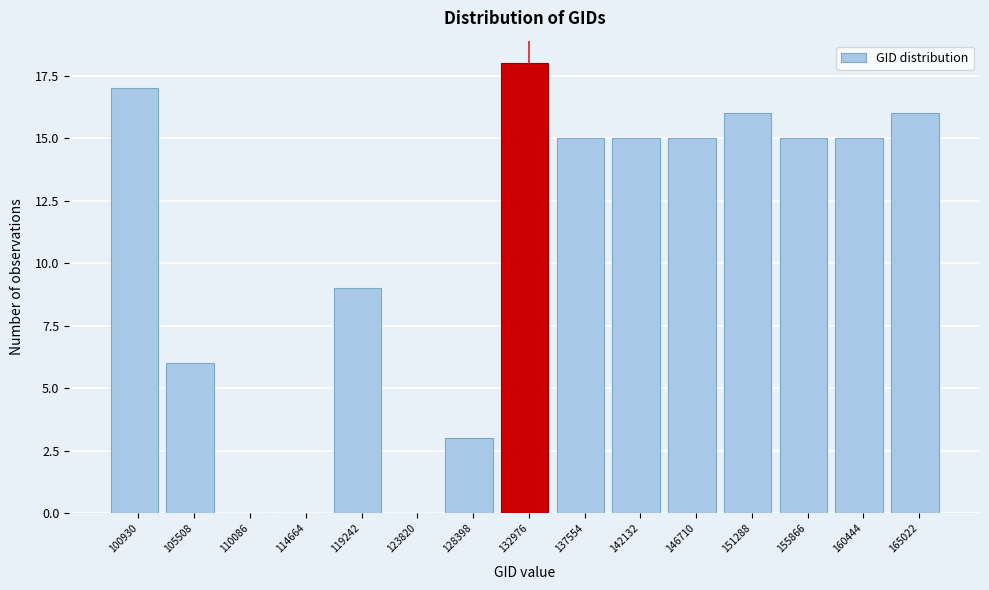

Reading right to left, what are all the values shown in this chart?

165022=16	160444=15	155866=15	151288=16	146710=15	142132=15	137554=15	132976=18	128398=3	123820=0	119242=9	114664=0	110086=0	105508=6	100930=17